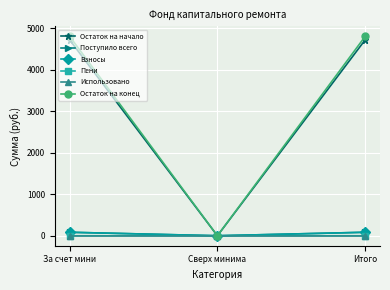

Which series has the largest range (max minus min)?

Остаток на конец